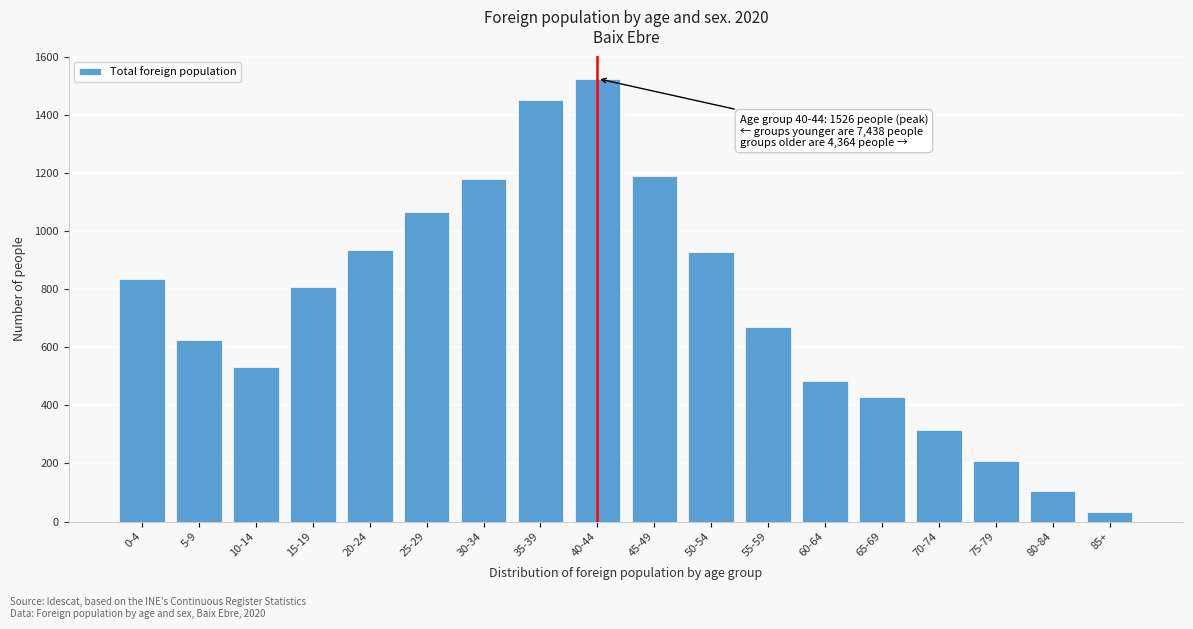

Reading right to left, what are all the values shown in this chart?

85+=34	80-84=104	75-79=208	70-74=317	65-69=428	60-64=485	55-59=669	50-54=928	45-49=1191	40-44=1526	35-39=1453	30-34=1180	25-29=1065	20-24=937	15-19=807	10-14=532	5-9=627	0-4=837